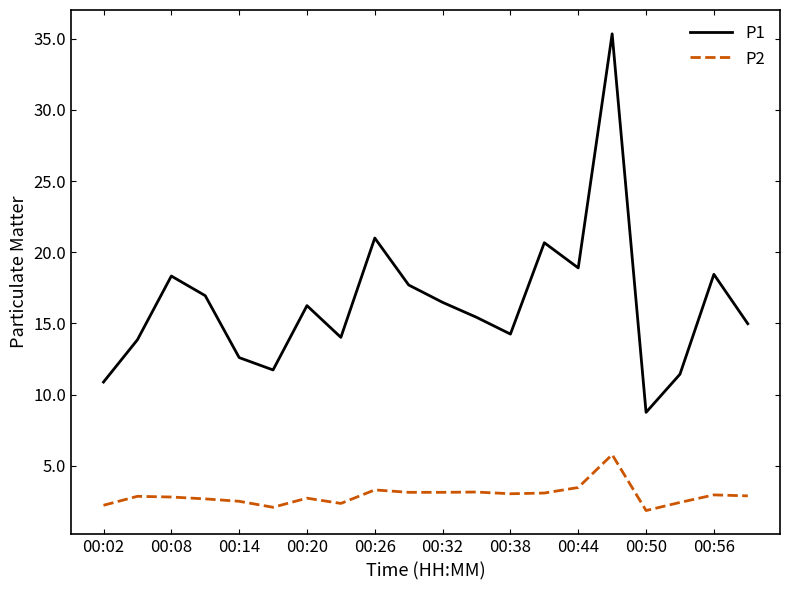

Which series has the largest total across all categories?

P1